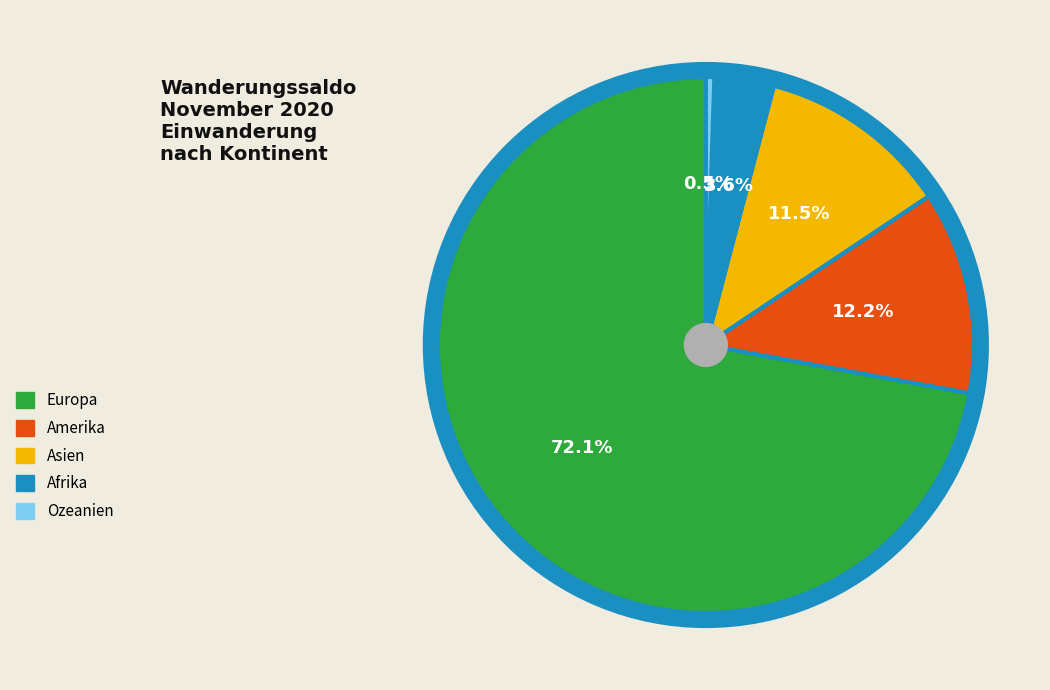

Combined, do Afrika and Europa account for over 50%?

Yes